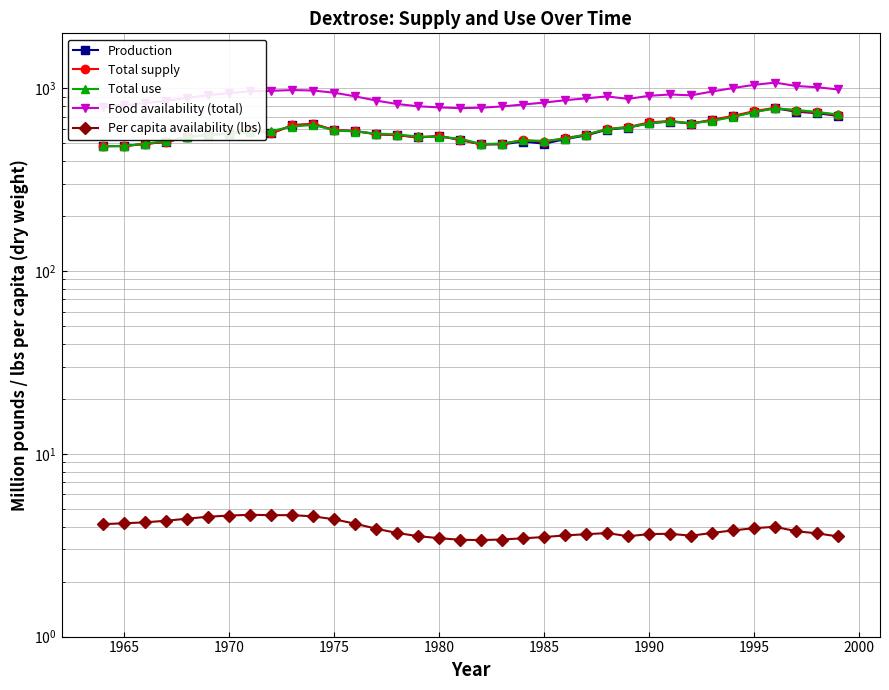

True or false: Total use and Food availability (total) intersect in this chart.

False